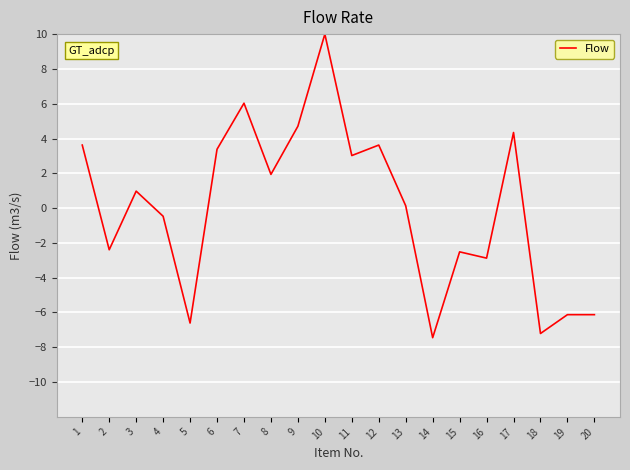

True or false: the data shows -6.1 at 19.

True